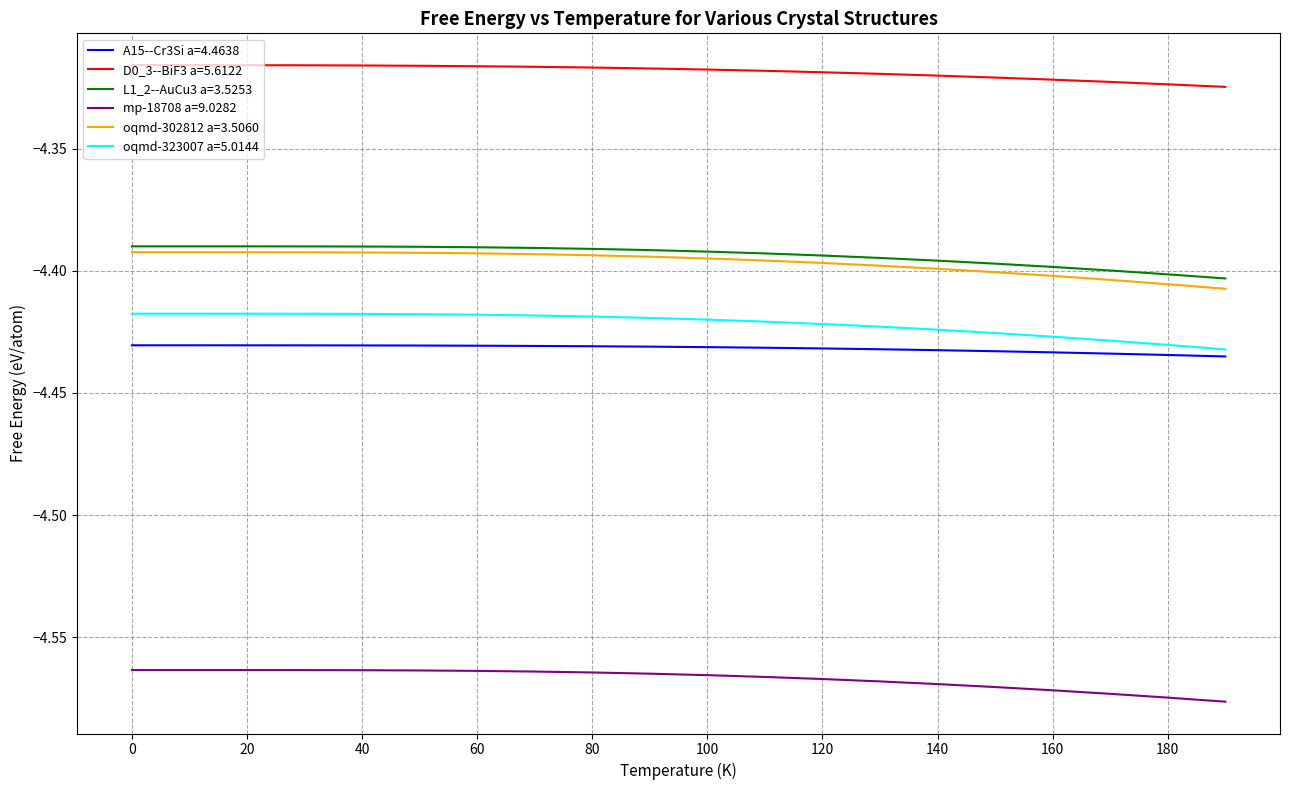

True or false: A15--Cr3Si a=4.4638 and L1_2--AuCu3 a=3.5253 intersect in this chart.

False